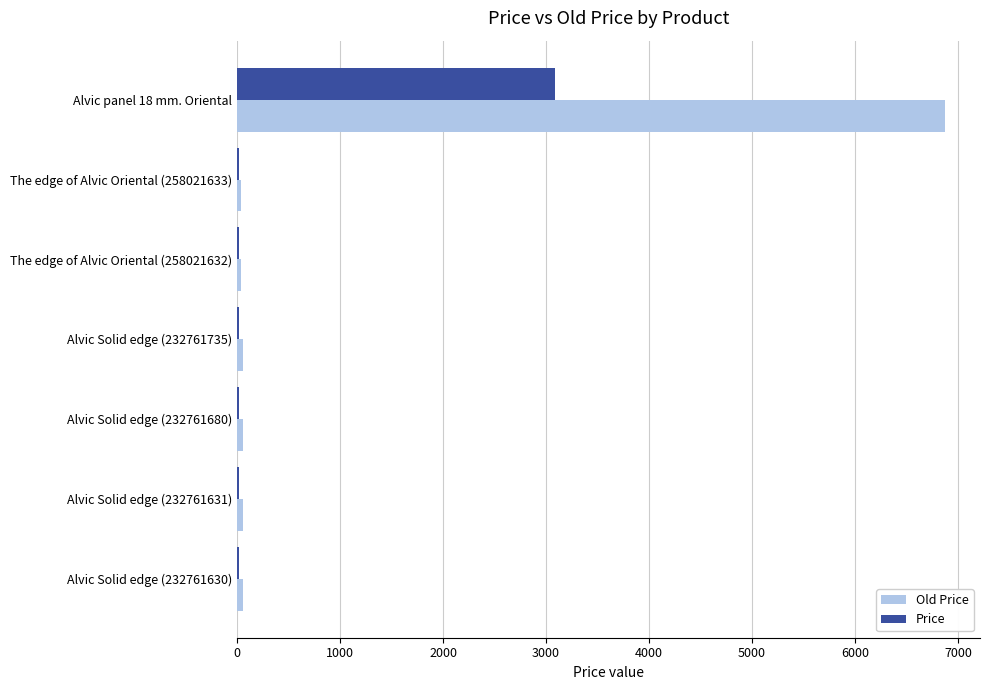

Which series has the largest total across all categories?

Old Price